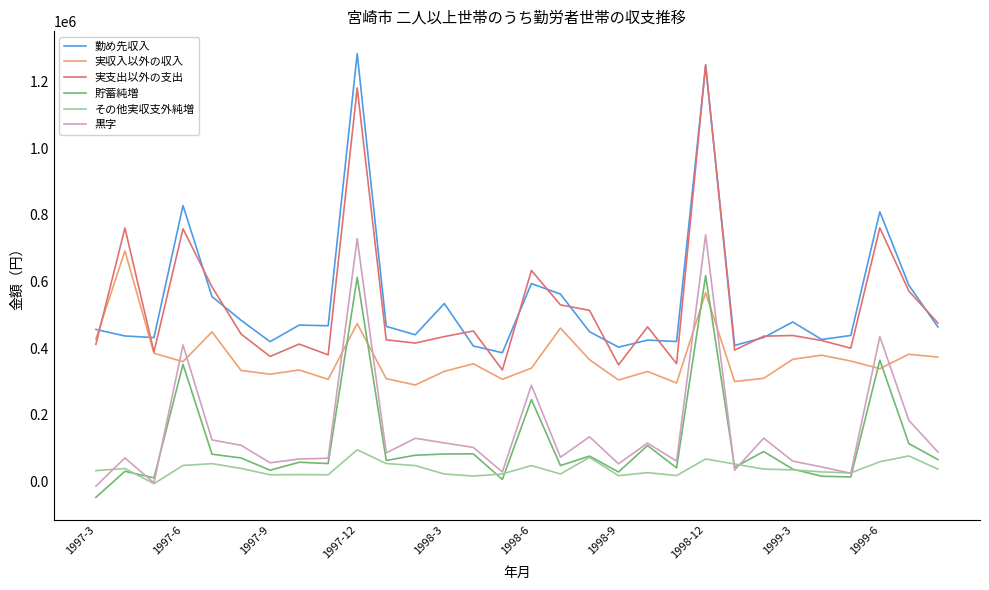

What is the minimum value shown in the chart?

-47832